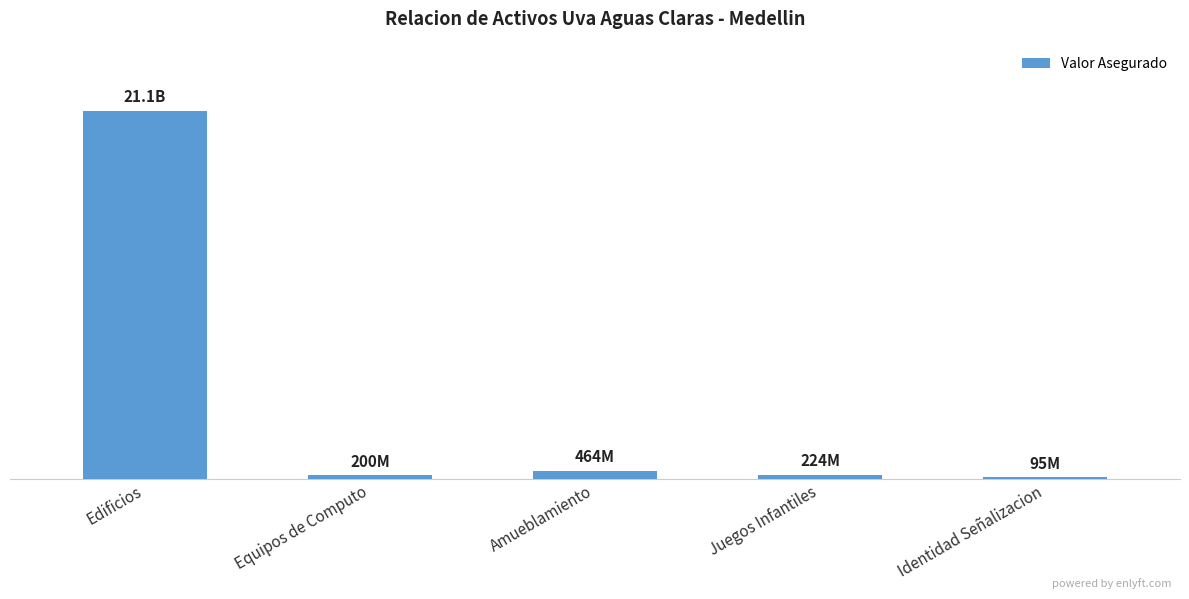

At which label is the value closest to 10592768593?

Amueblamiento